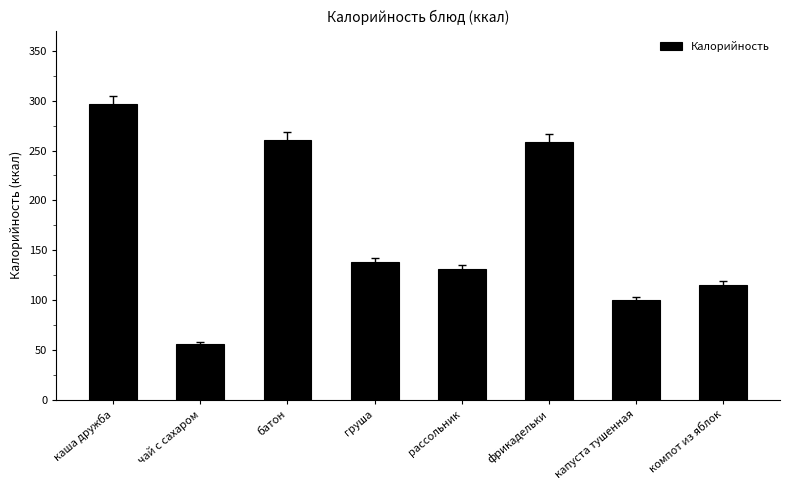

Which category has the lowest value across all series?

чай с сахаром